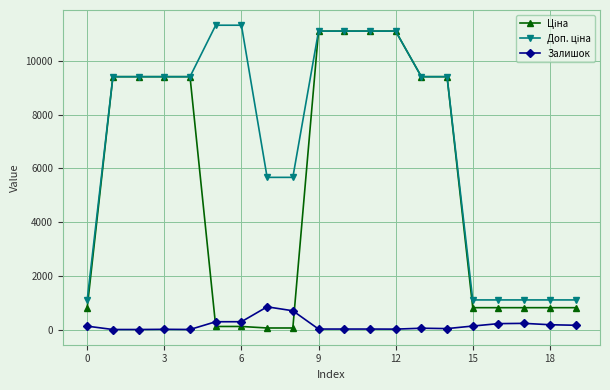

At how many categories does at least one series exceed 2714?

14